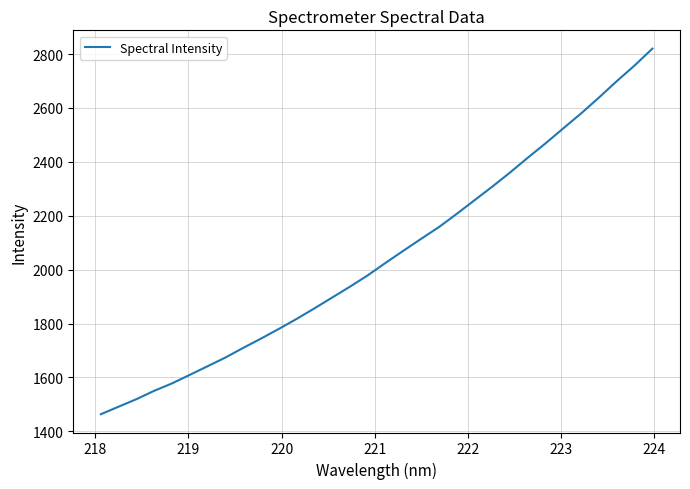

What is the smallest value displayed?

1463.4